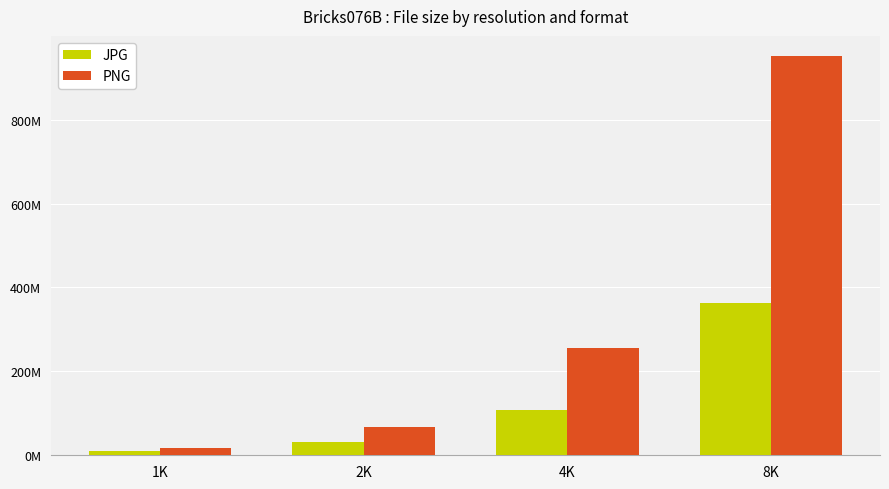

Does the chart contain stacked bars?

No